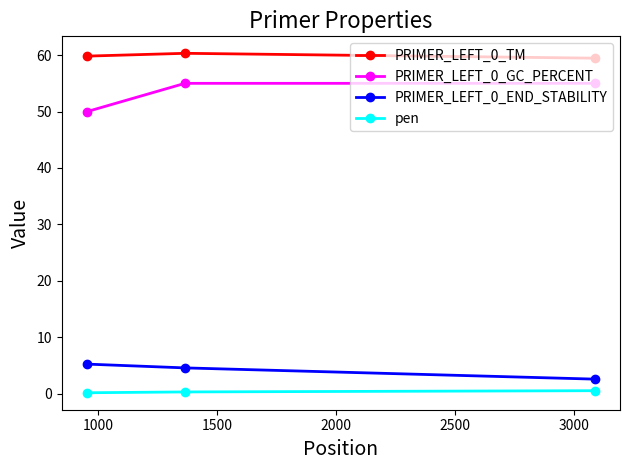

What is the minimum value shown in the chart?

0.2